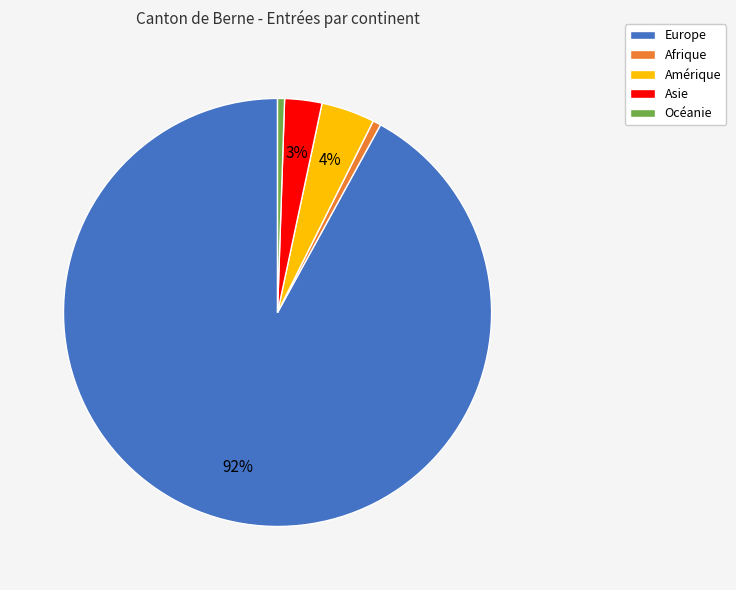

Is it true that Europe is 85% of the pie?

False